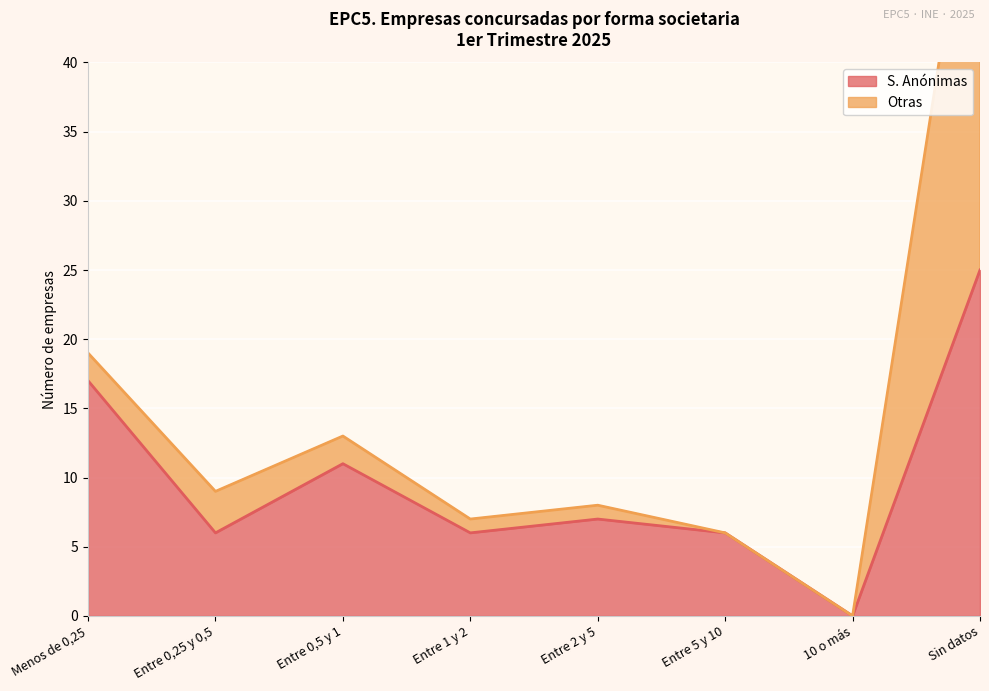

What is the label of the 4th point from the right?

Entre 2 y 5